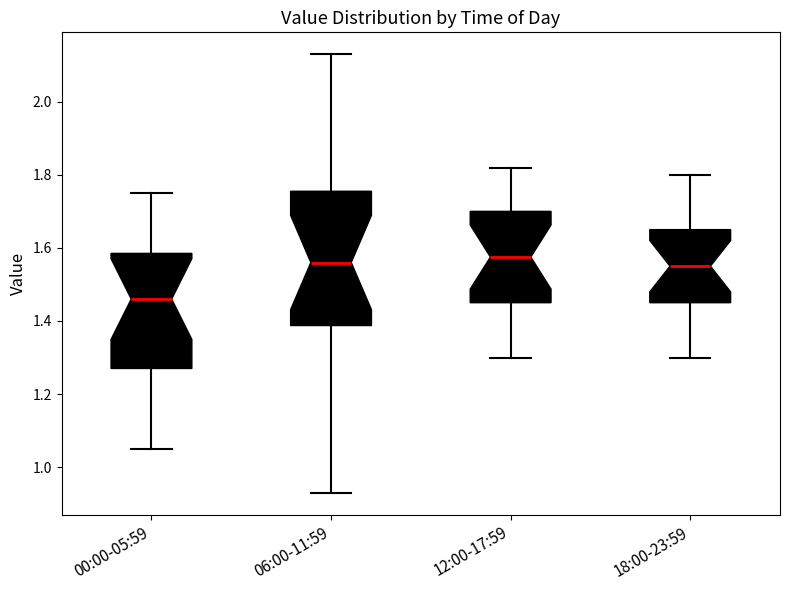

Which box is the tallest, from its lower edge to its upper edge?

06:00-11:59